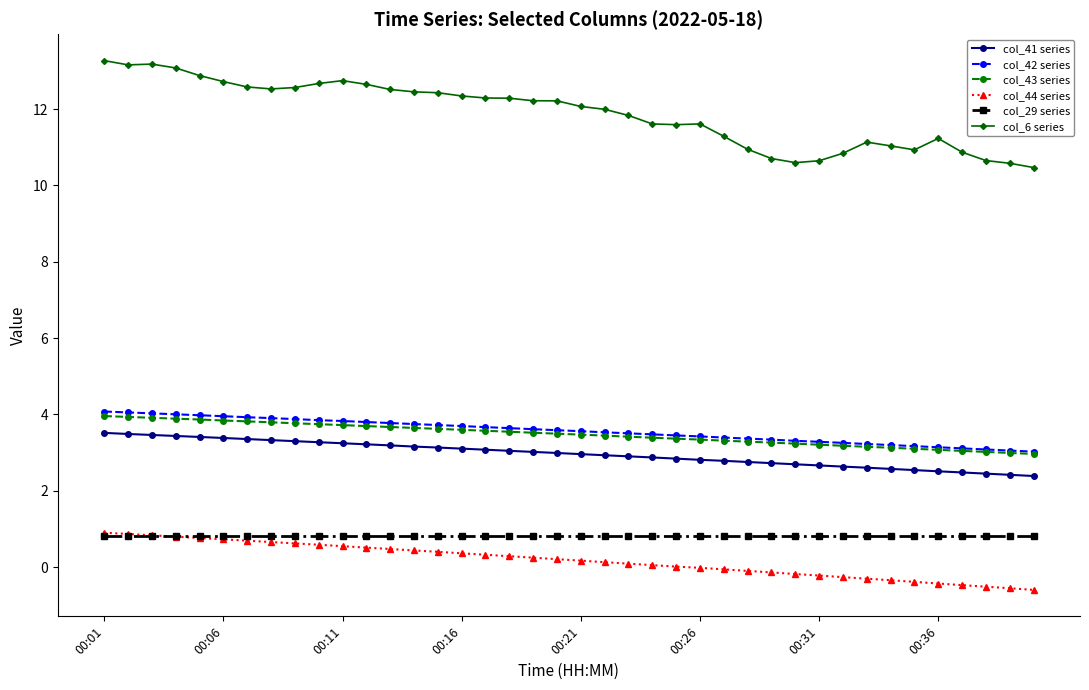

What is the value of the col_43 series point at the 12th from the left?

3.7